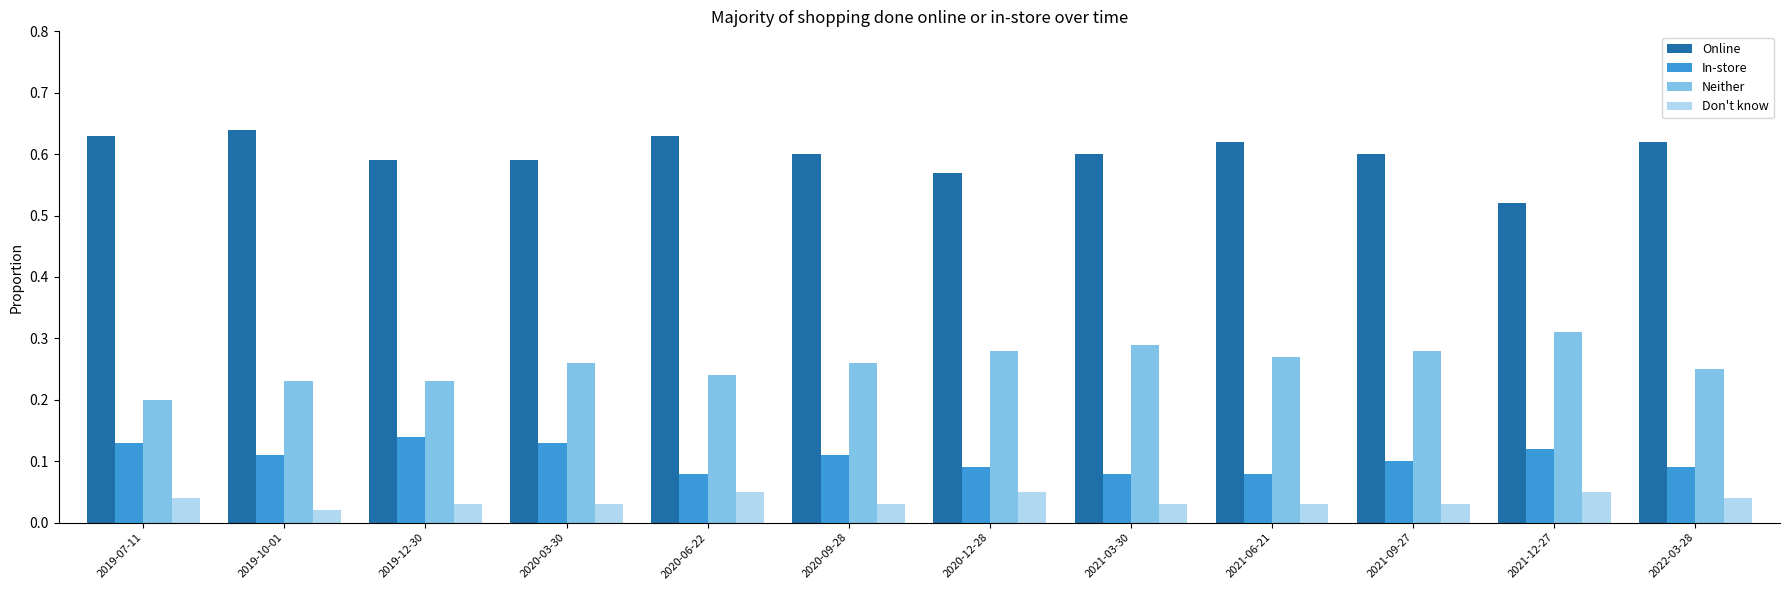

What is the sum of all In-store values?

1.3